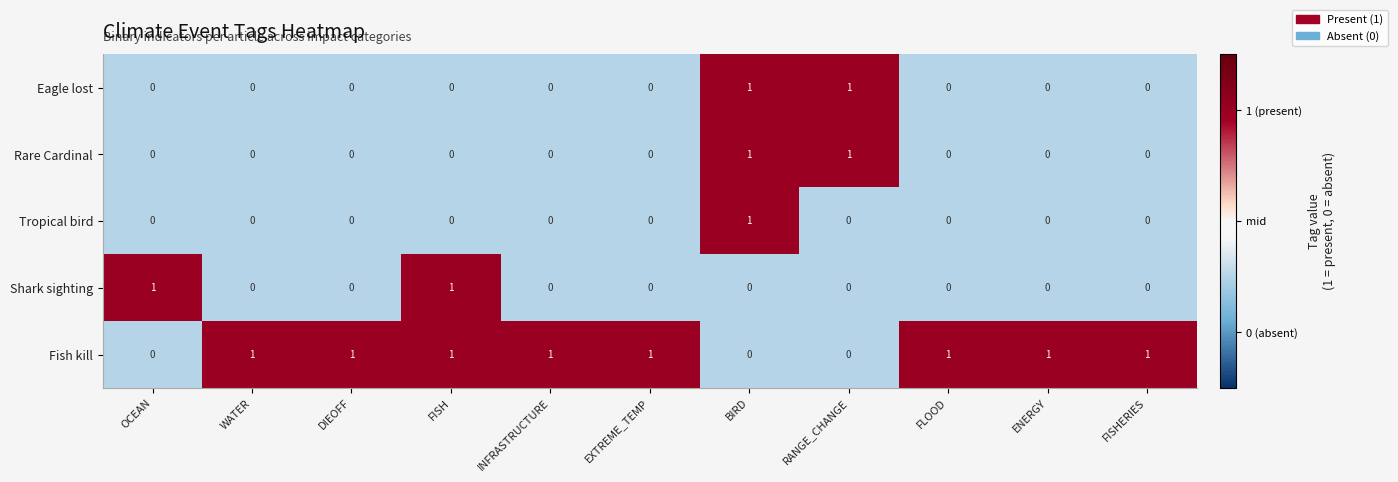

What is the greatest value displayed?

1